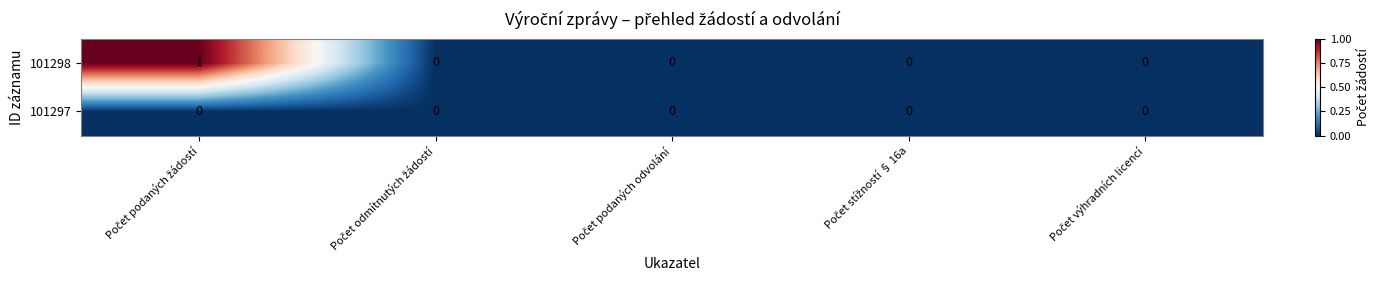

List the series in order of their overall mean, lowest first.

101297, 101298